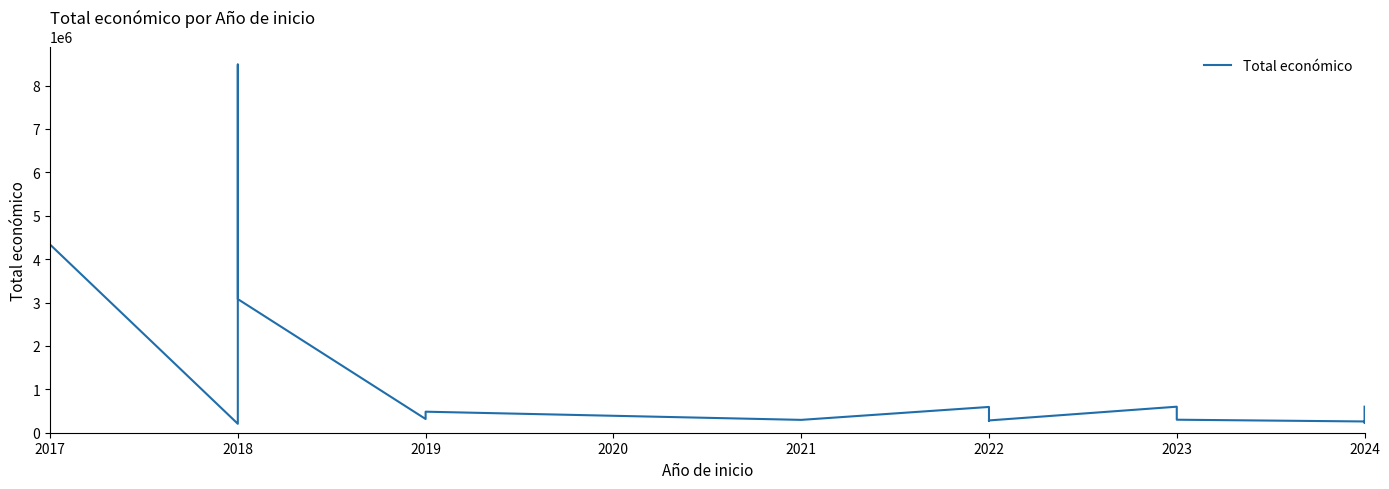

How many series are shown in this chart?

1